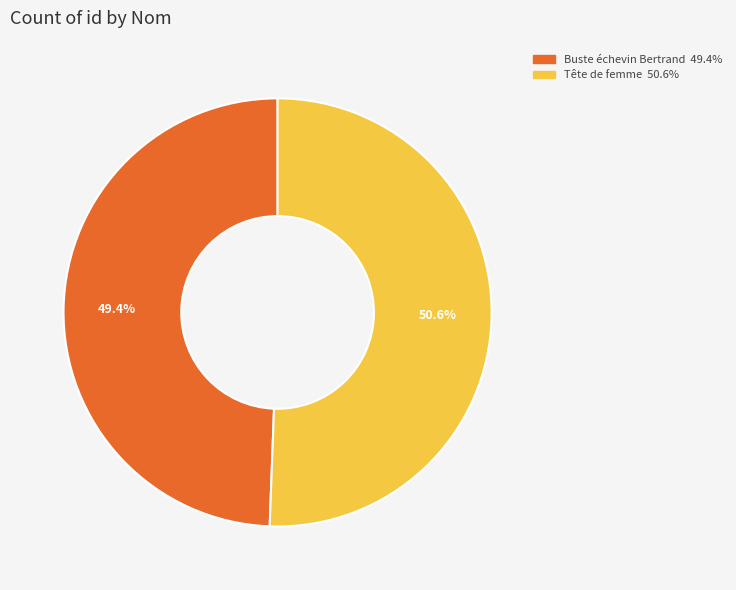

To the nearest percent, what is the average slice percentage?

50%